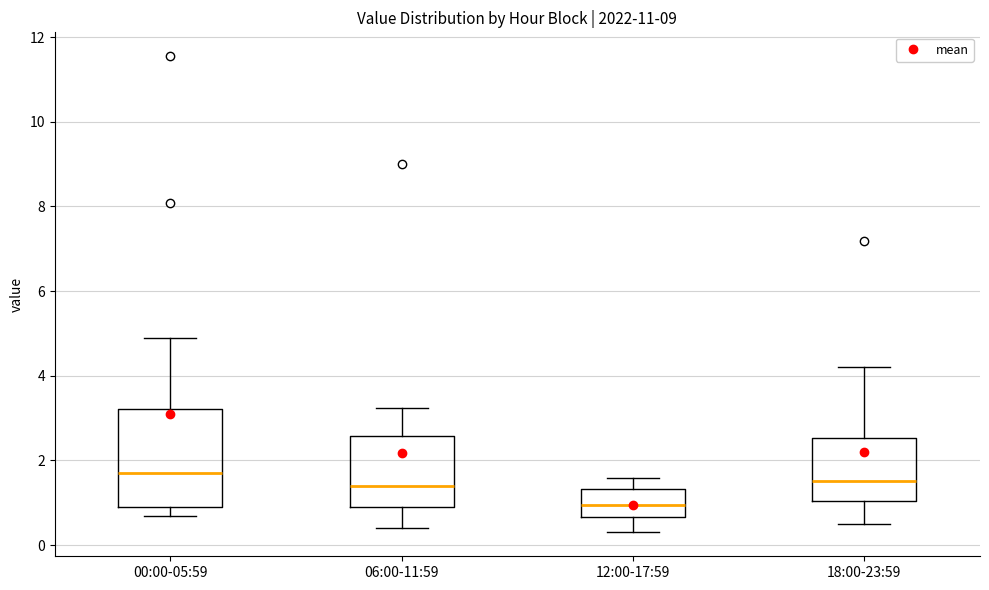

Reading left to right, read every box against the y-axis: the position of its median line, the range the box covers, and the ends of its whiskers. The values are not printed on the chart, so give them approximately, as read against the axis.

00:00-05:59: median 1.8, box 0.8 to 3.2, whiskers 0.6 to 5.0
06:00-11:59: median 1.4, box 1.0 to 2.6, whiskers 0.4 to 3.2
12:00-17:59: median 1.0, box 0.6 to 1.4, whiskers 0.4 to 1.6
18:00-23:59: median 1.6, box 1.0 to 2.6, whiskers 0.6 to 4.2